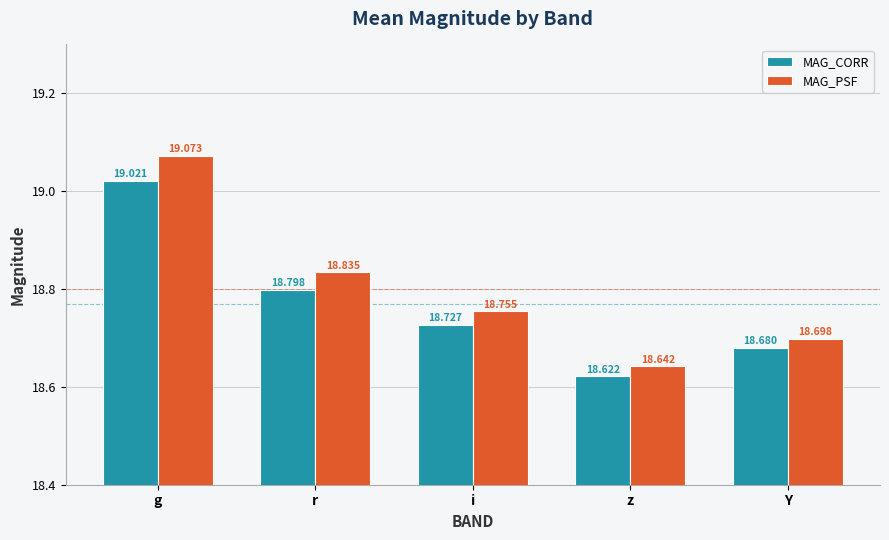

Reading left to right, what are all the values shown in this chart?

MAG_CORR: 19.0	18.8	18.7	18.6	18.7
MAG_PSF: 19.1	18.8	18.8	18.6	18.7